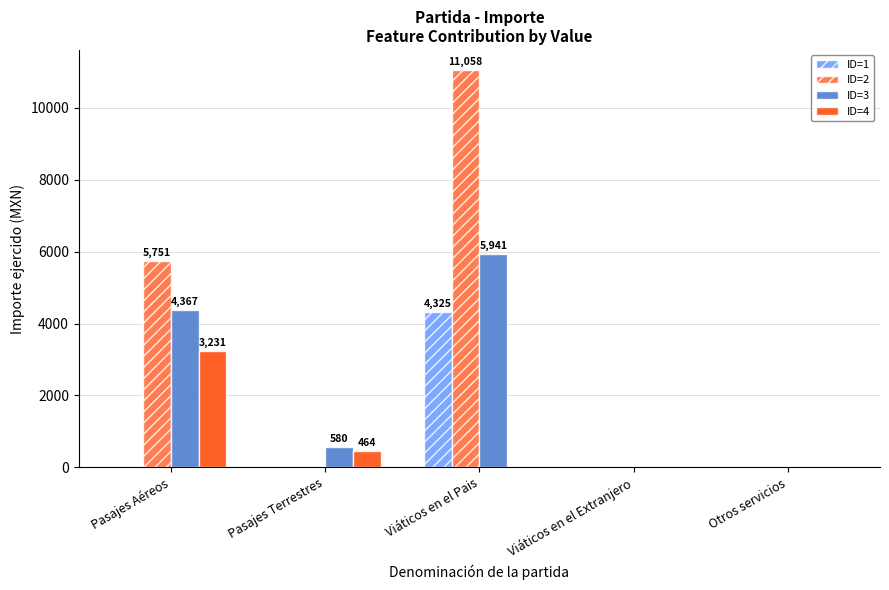

Count the ID=2 values in the range 0 to 5751.

4